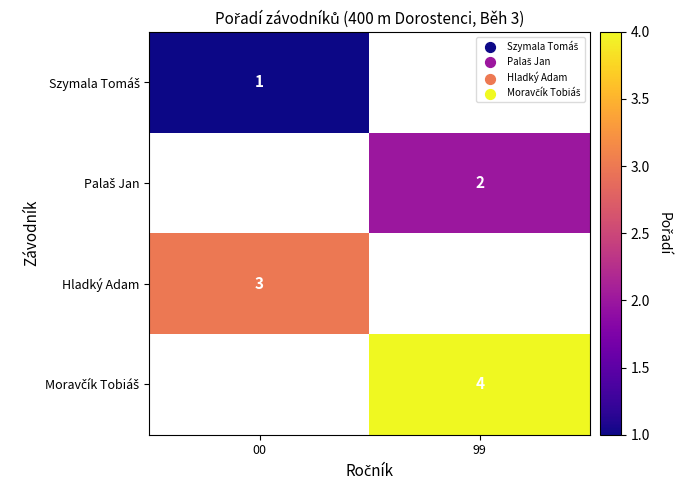

The value of Hladký Adam at 00 is 1. True or false?

False